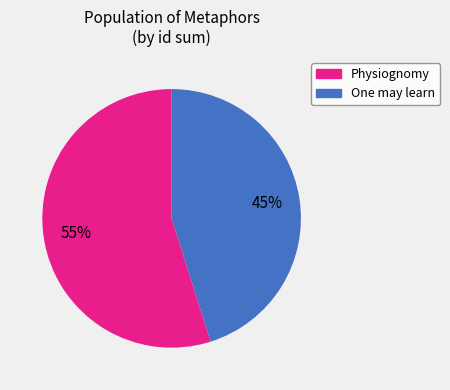

To the nearest percent, what is the average slice percentage?

50%